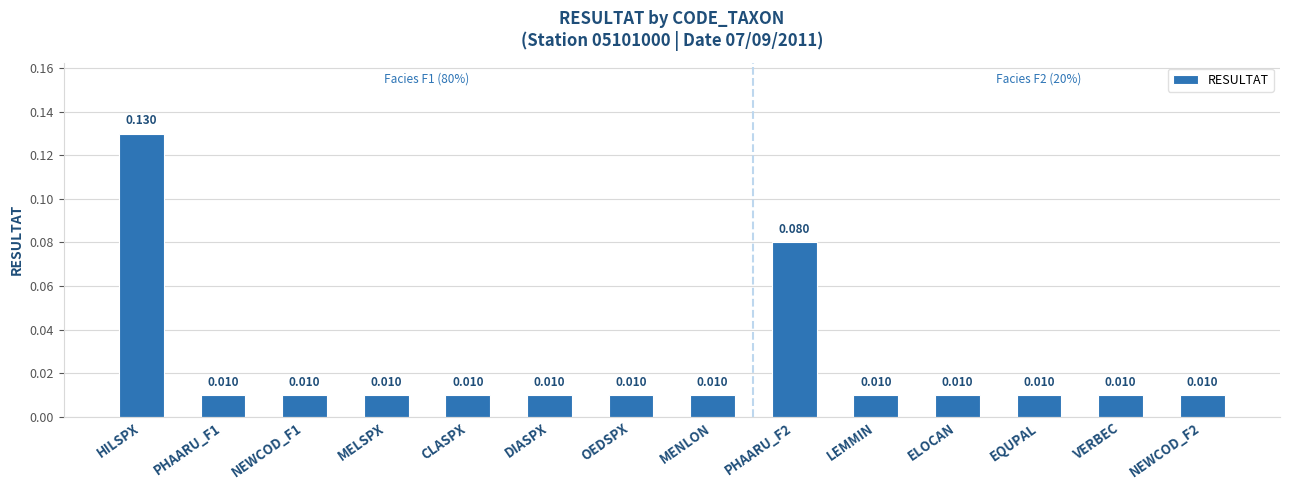

Which label corresponds to the largest value in the chart?

HILSPX